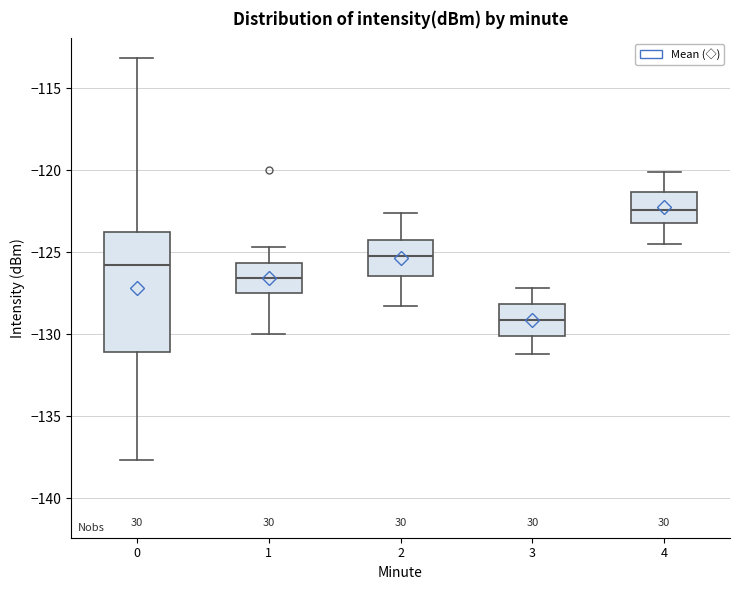

Where is the upper edge of the box at x = 0 on the y-axis? The values are not printed on the chart, so give them approximately, as read against the axis.

-124.0